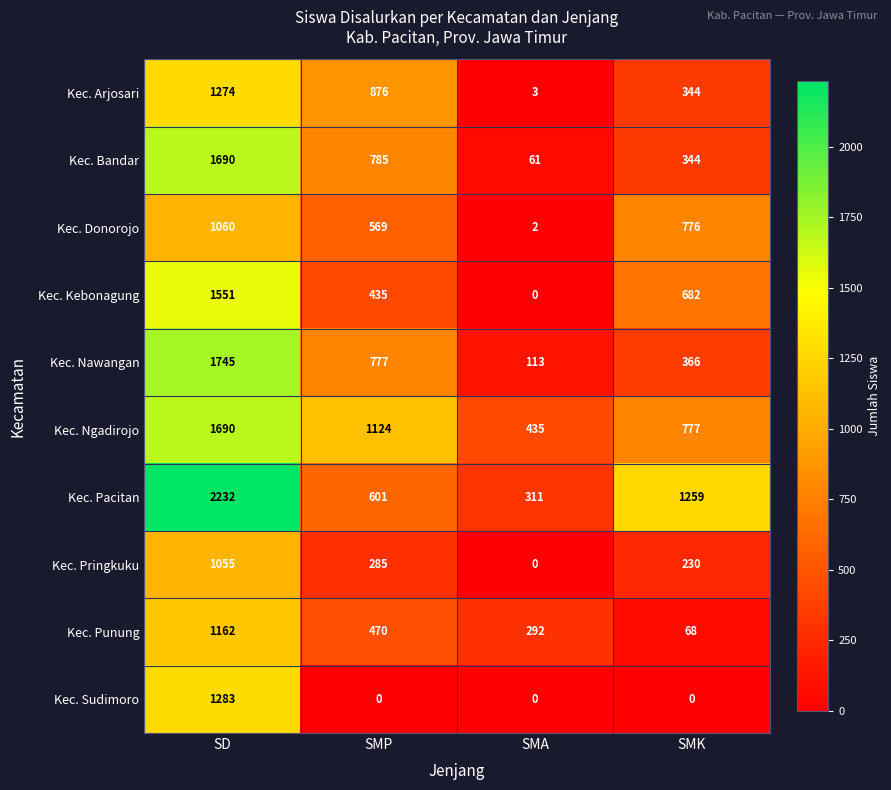

Which series changed the most between SD and SMP?

Kec. Pacitan